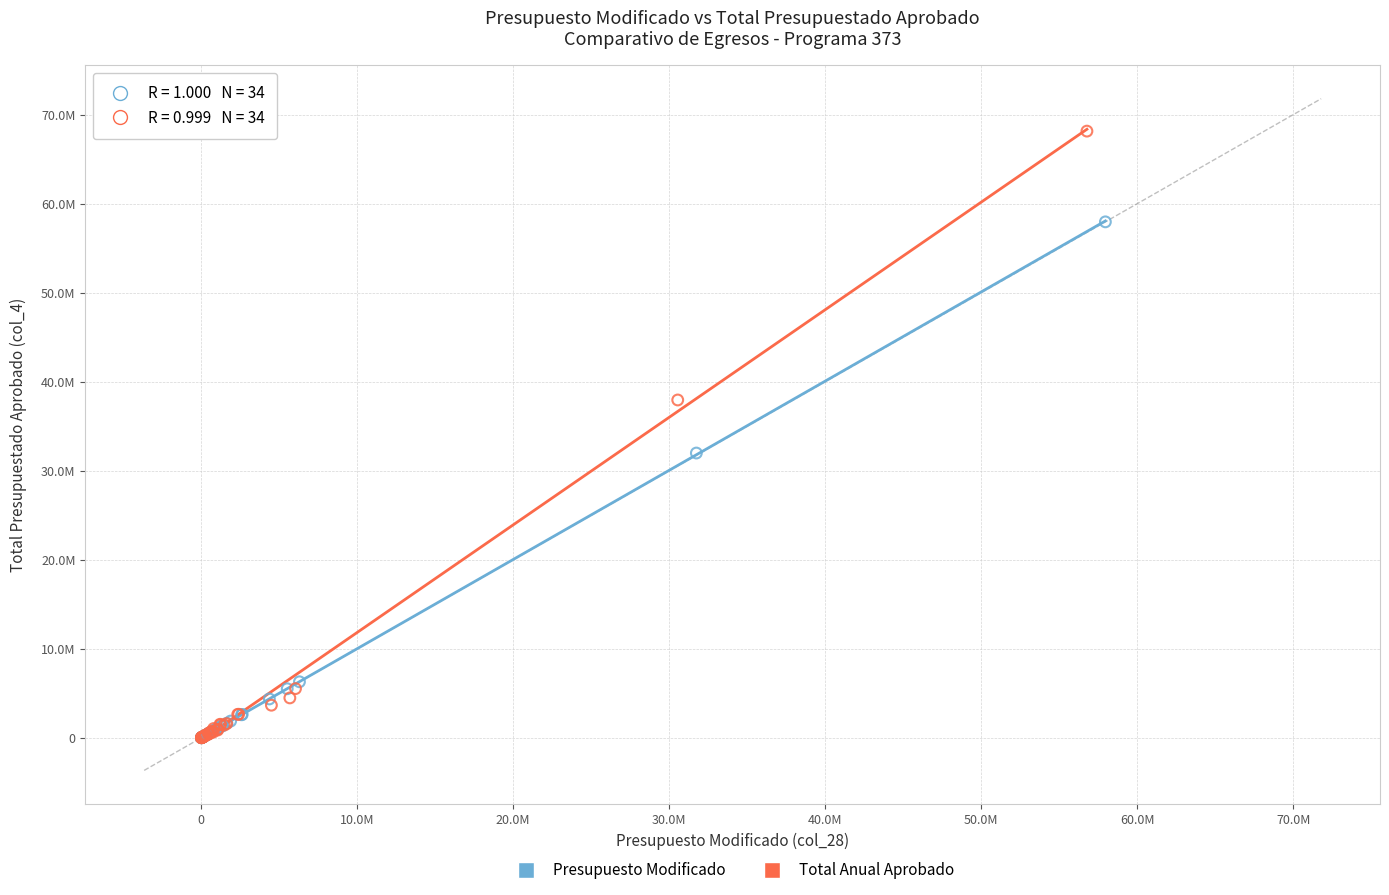

What are all the series names shown in the legend?

Presupuesto Modificado, Total Anual Aprobado